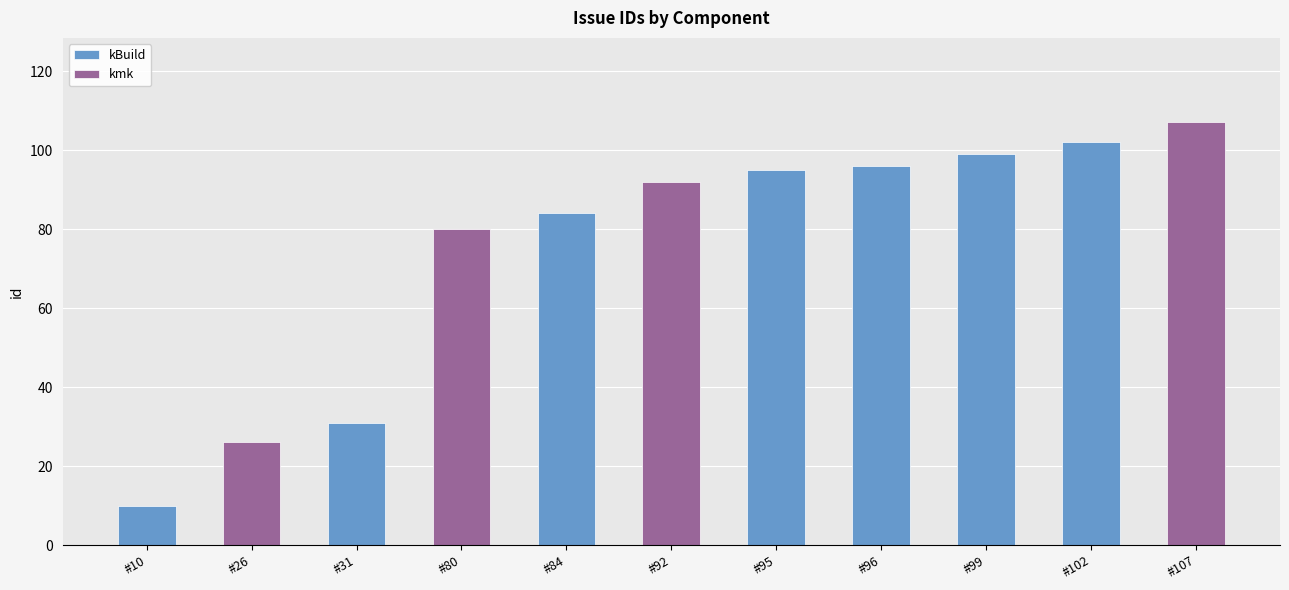

Is it true that kmk equals 0 at #95?

True